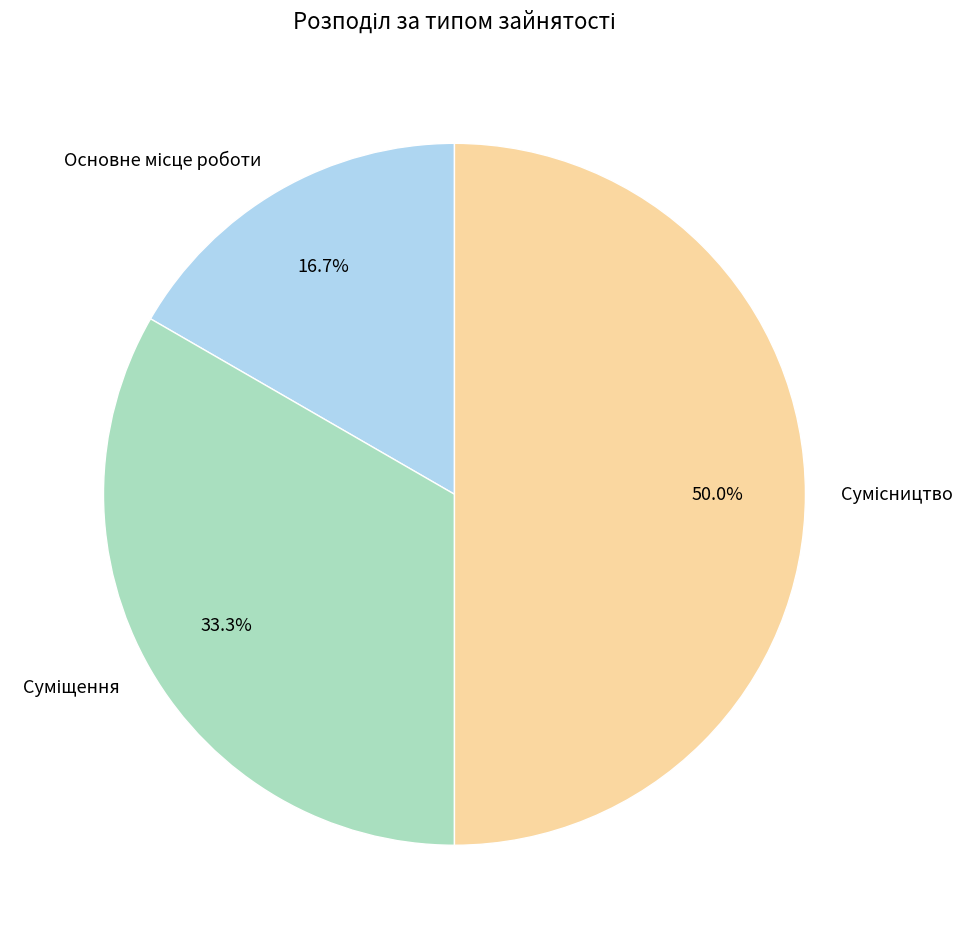

What is the ratio of the value at Основне місце роботи to the value at Сумісництво?

0.3